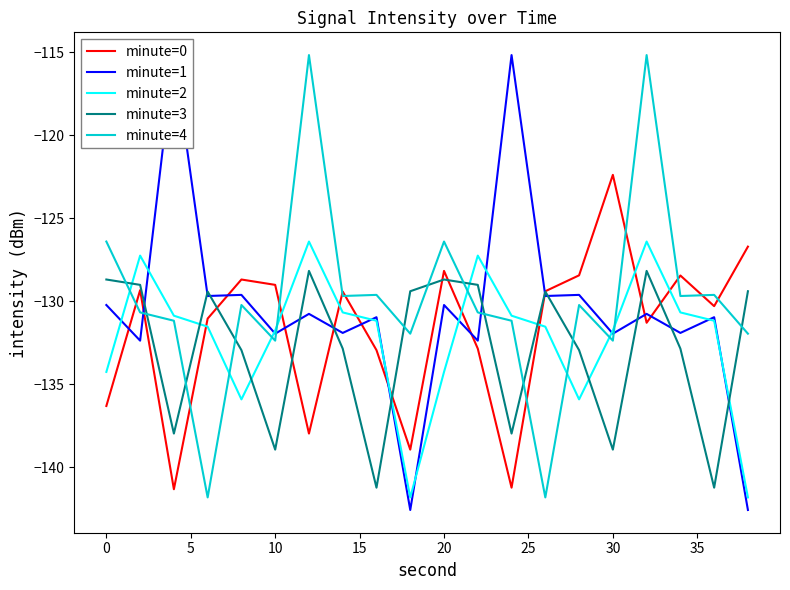

List the series in order of their overall mean, lowest first.

minute=3, minute=2, minute=0, minute=1, minute=4